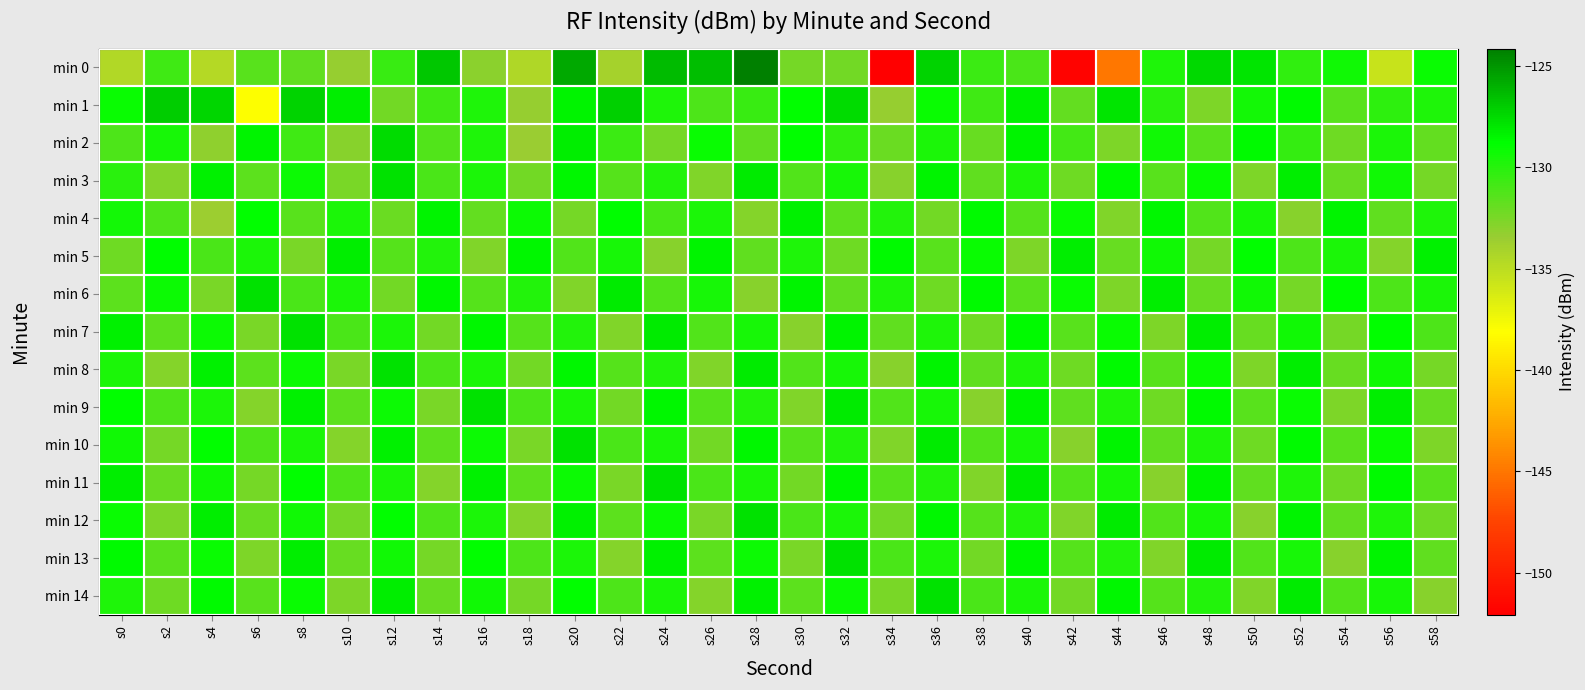

What is the difference between the highest and lowest values at s44?

17.0